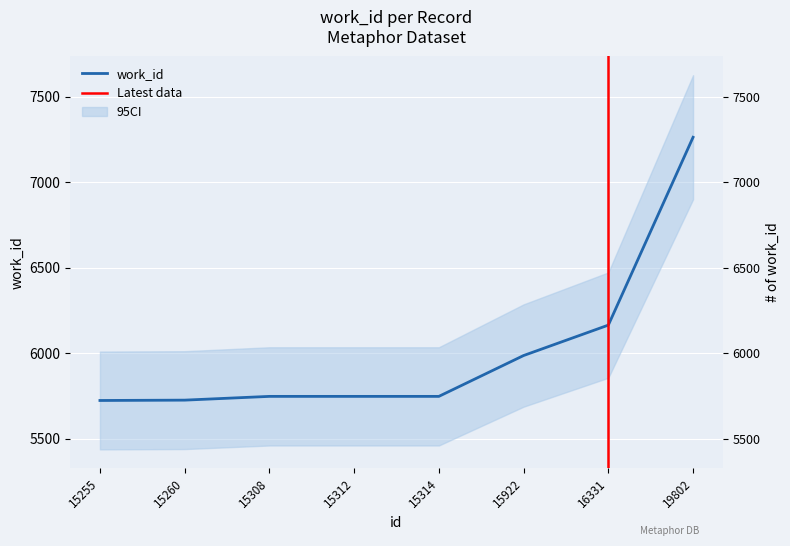

At which label is the value closest to 6494?

16331